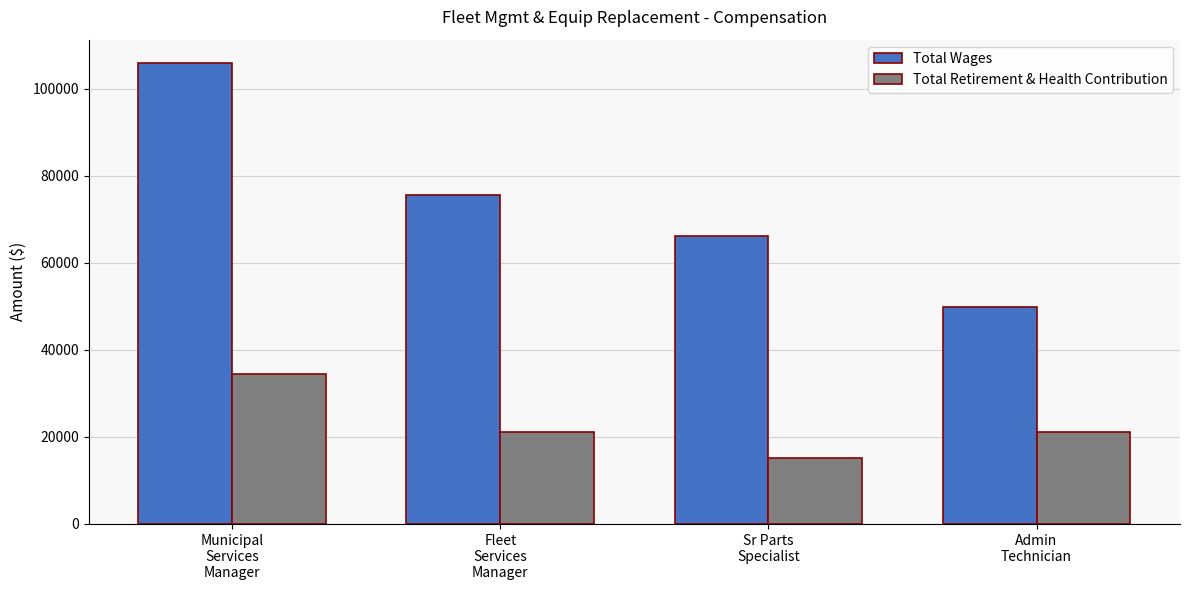

What is the highest value of the Total Retirement & Health Contribution series?

34378